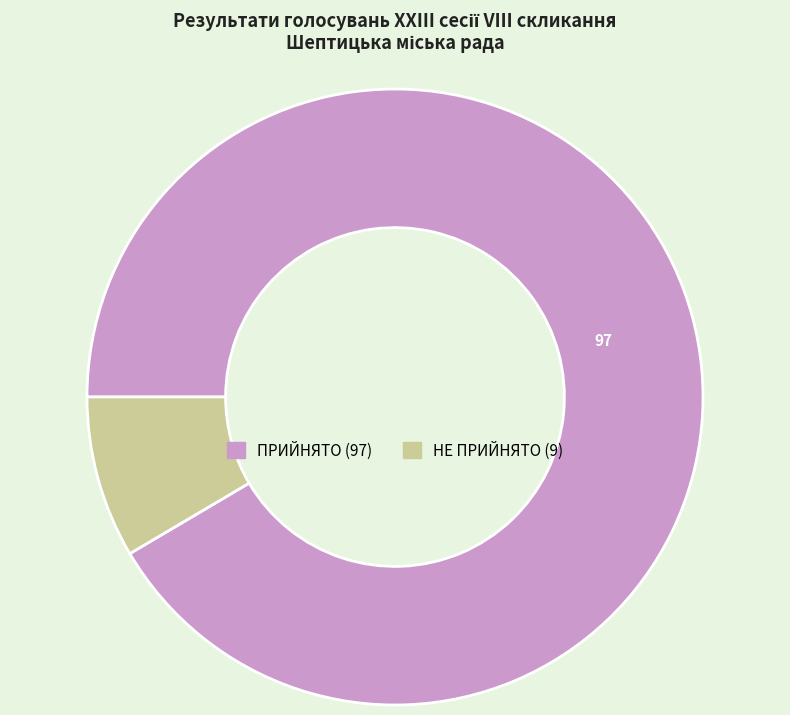

Combined, do ПРИЙНЯТО and НЕ ПРИЙНЯТО account for over 50%?

Yes